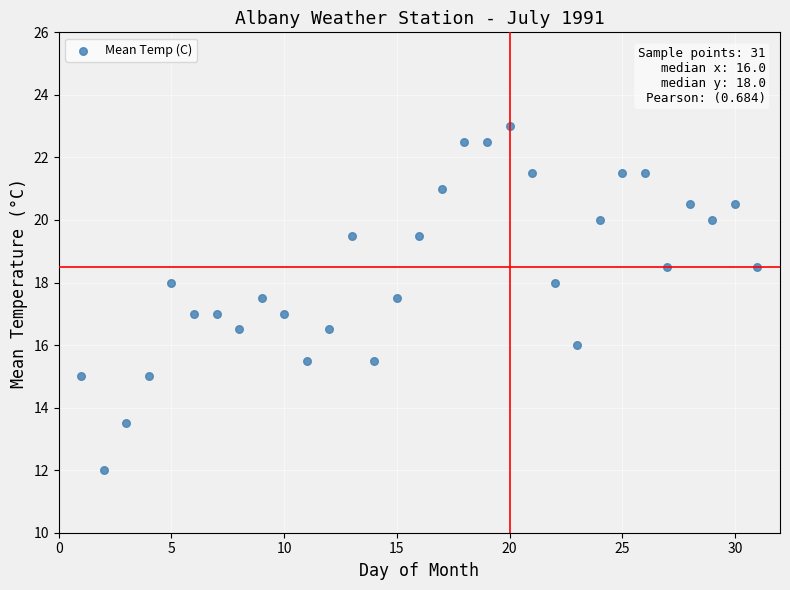

What is the range of X values (max minus min)?

30.0